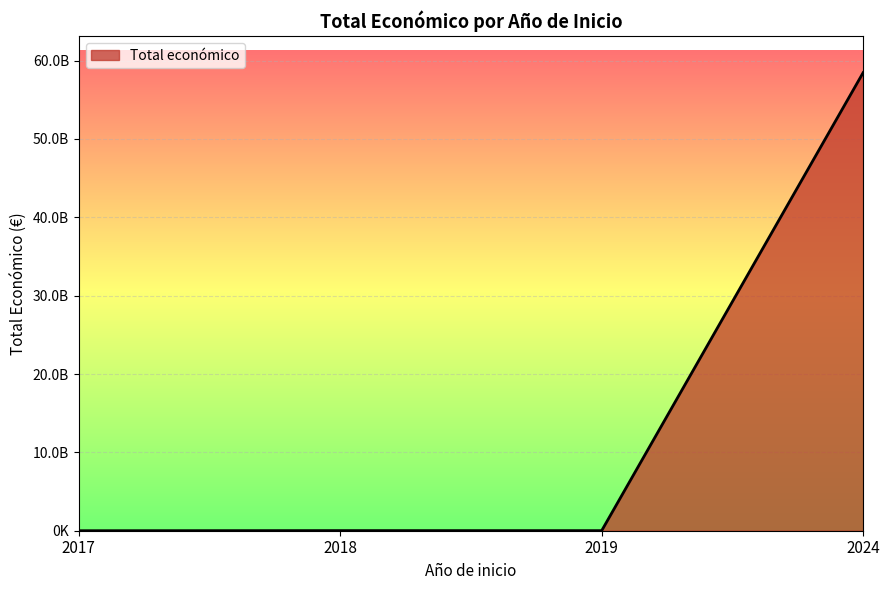

Is this an area chart (filled region under the line)?

Yes